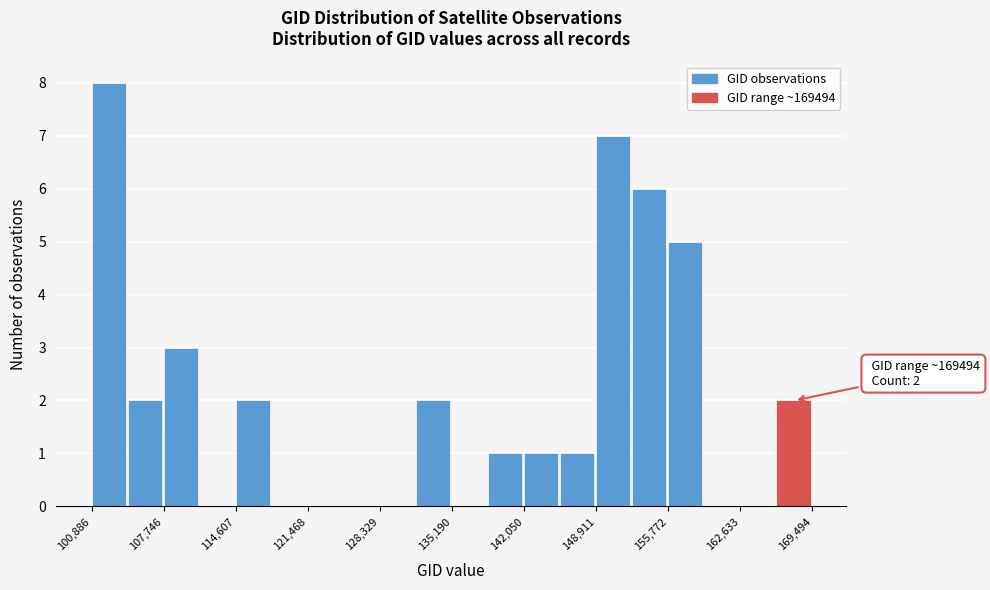

Read against the x-axis, roughly where is the centre of the tallest bar?

103000